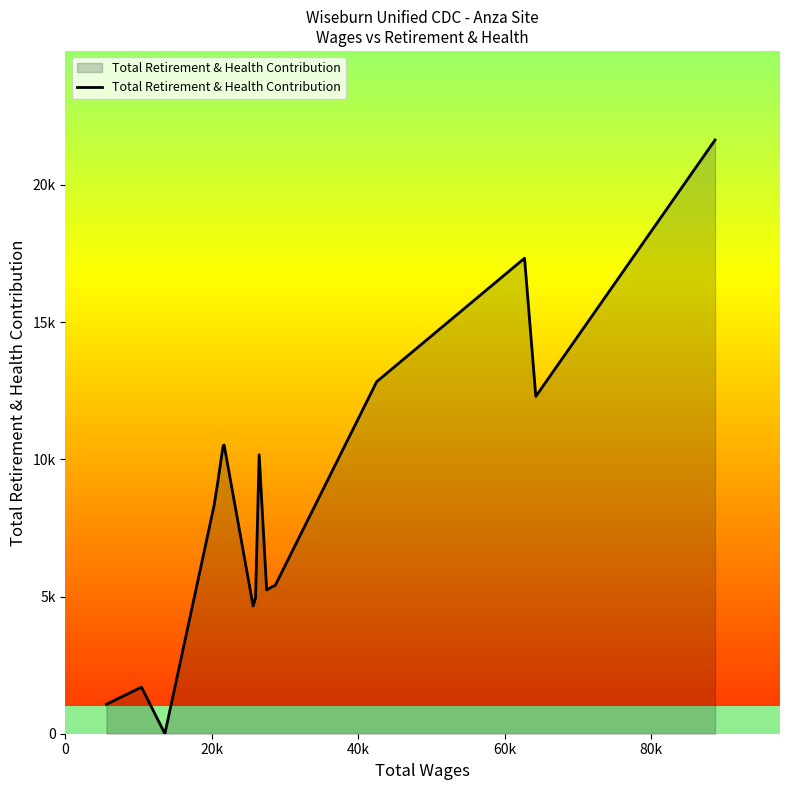

What is the maximum value shown in the chart?

21634